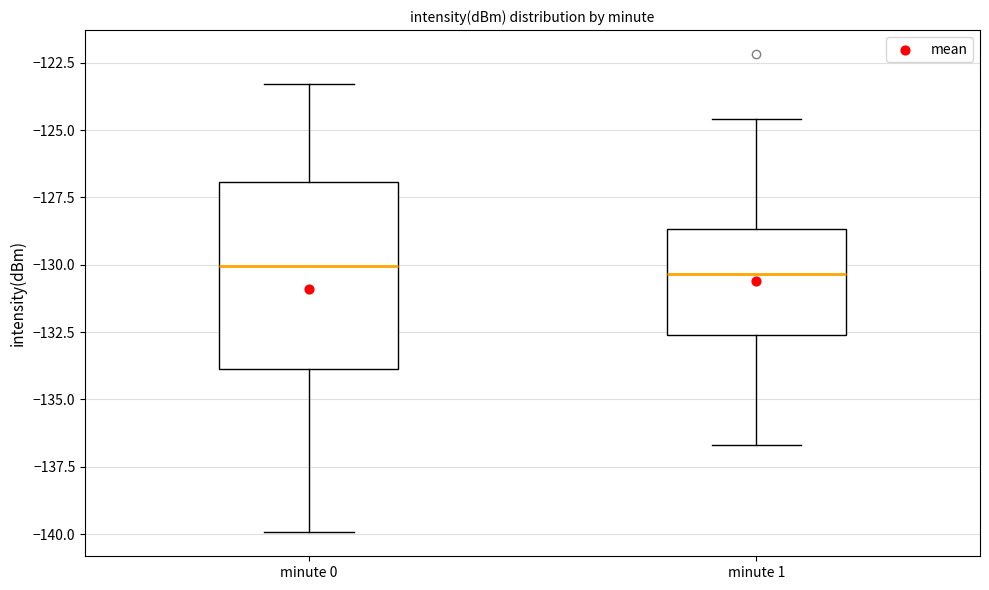

Comparing the boxes themselves (not the whiskers), which one is the tallest?

minute 0